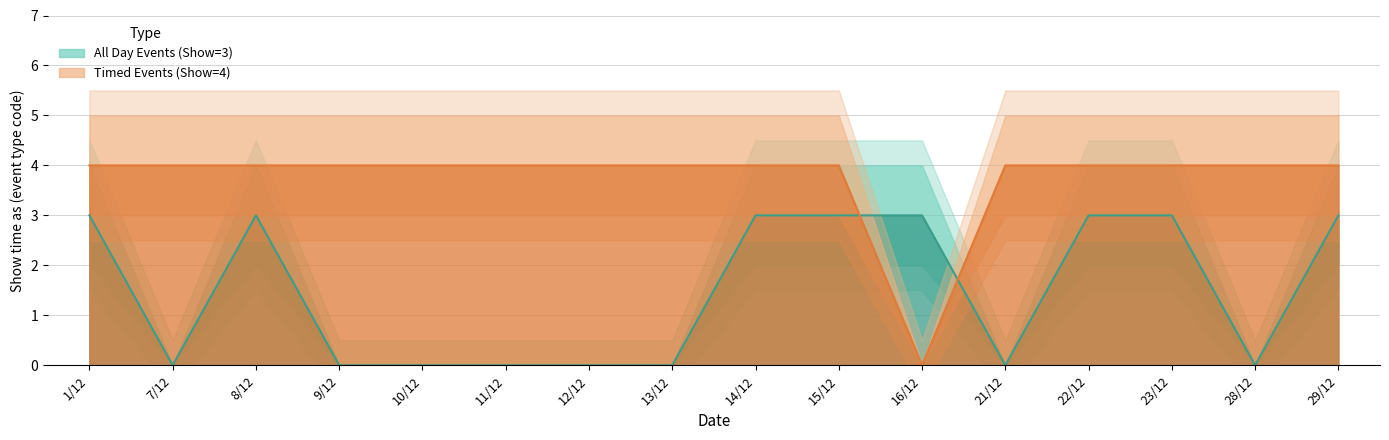

What is the total value across all series at 15/12?

7